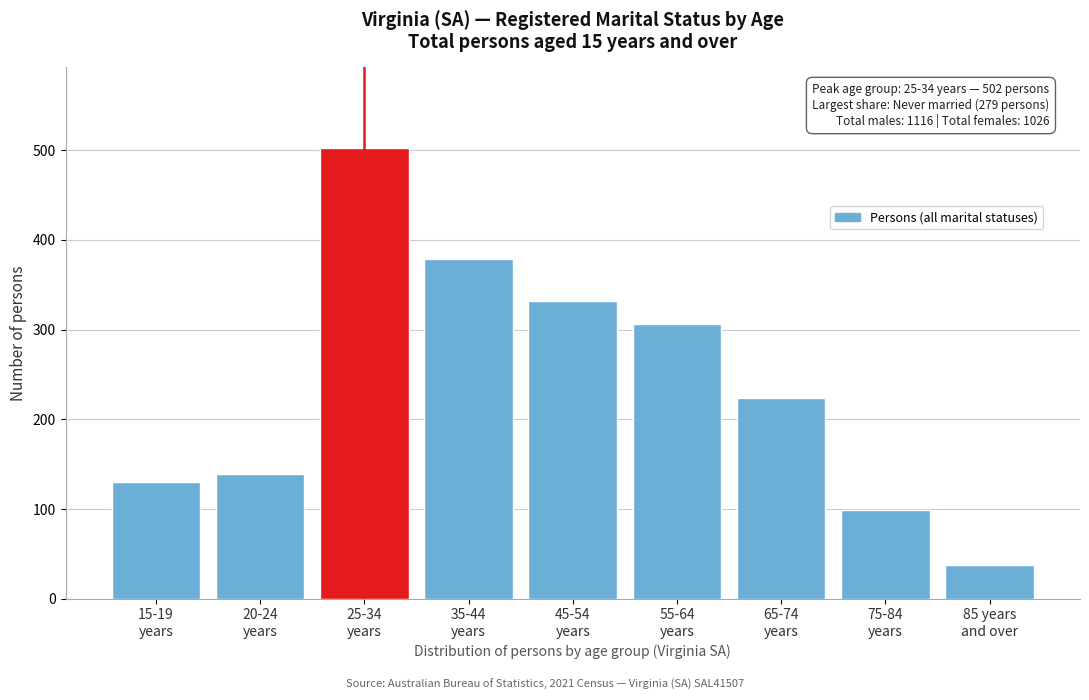

Reading left to right, transcribe all the data shown in this chart.

130	139	502	379	332	306	224	99	37